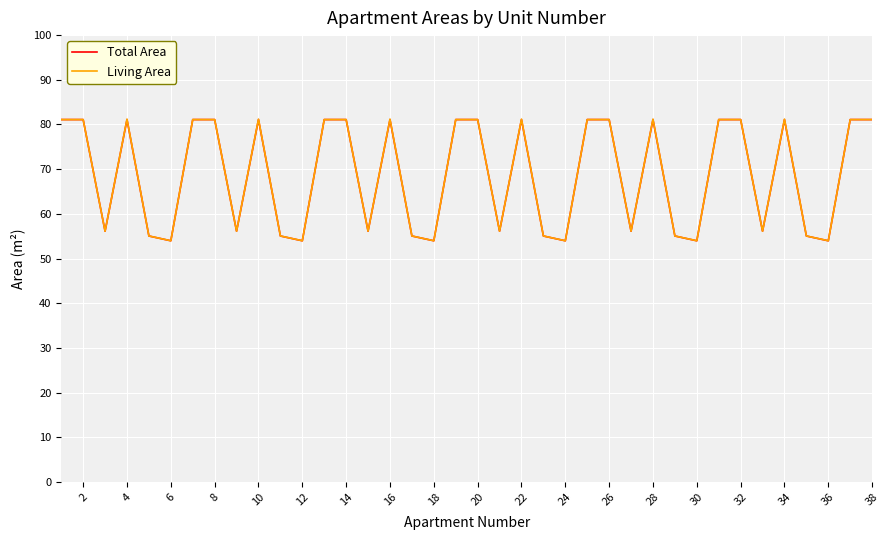

What is the maximum value shown in the chart?

81.2